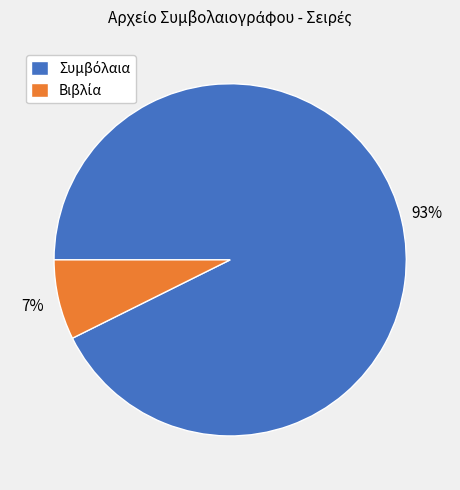

To the nearest percent, what is the average slice percentage?

50%